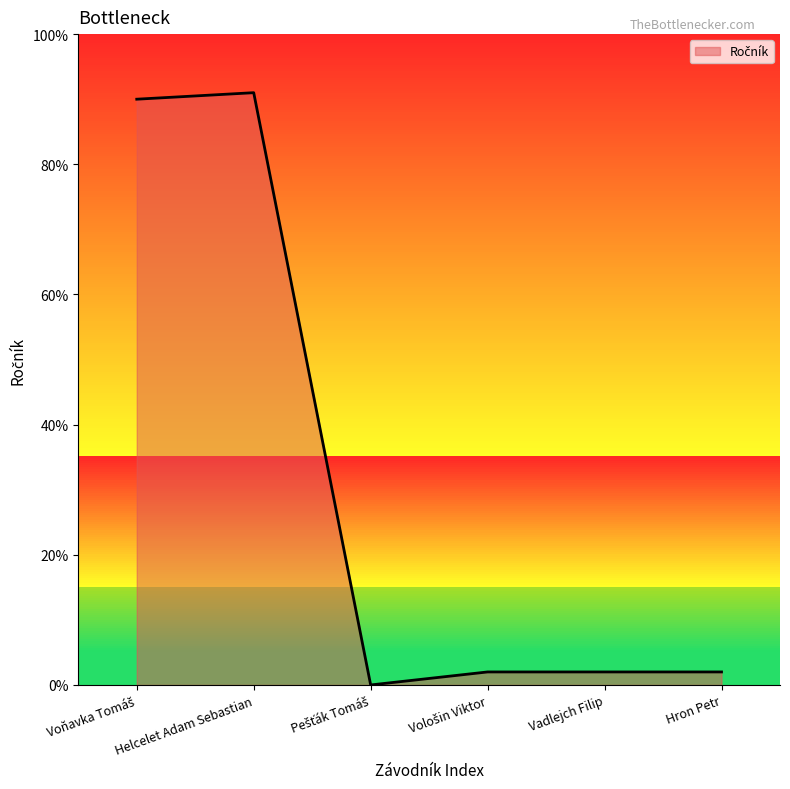

What position from the left is Vadlejch Filip?

5